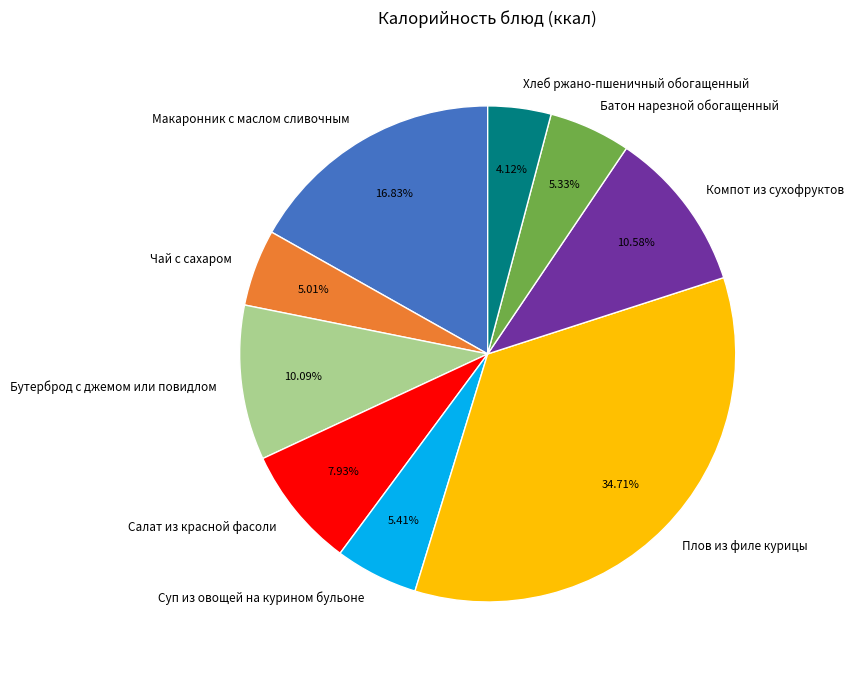

The Макаронник с маслом сливочным slice represents 17% of the pie. True or false?

True